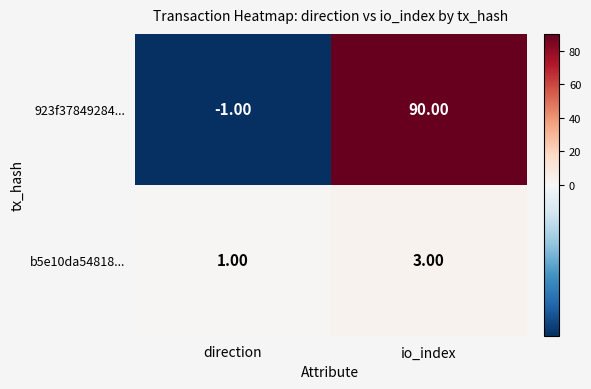

What is the difference between the highest and lowest values at io_index?

87